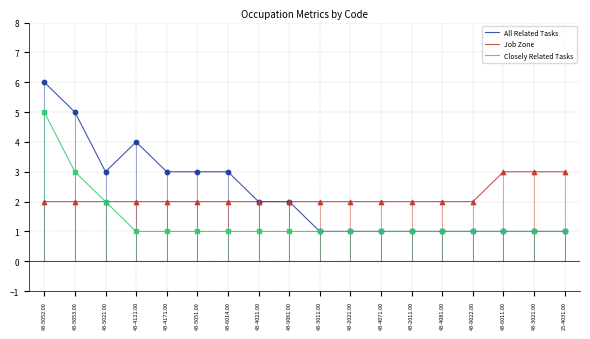

At which category is the sum across all series the highest?

43-5052.00